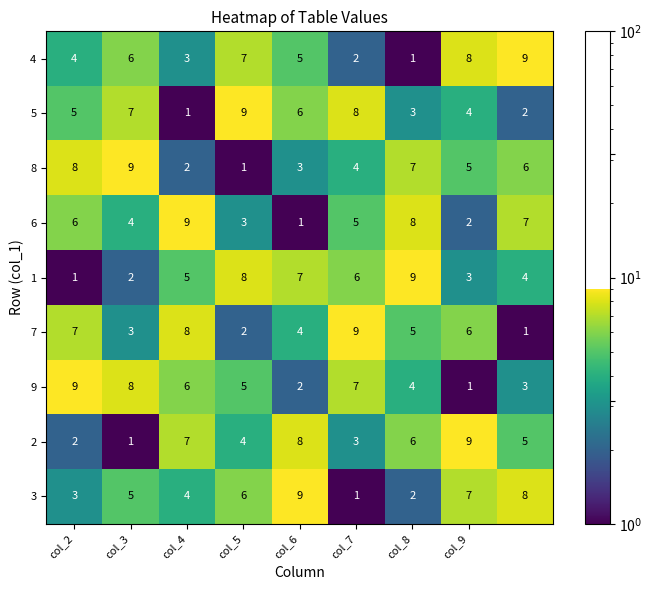

What is the average value of the 9 series?

5